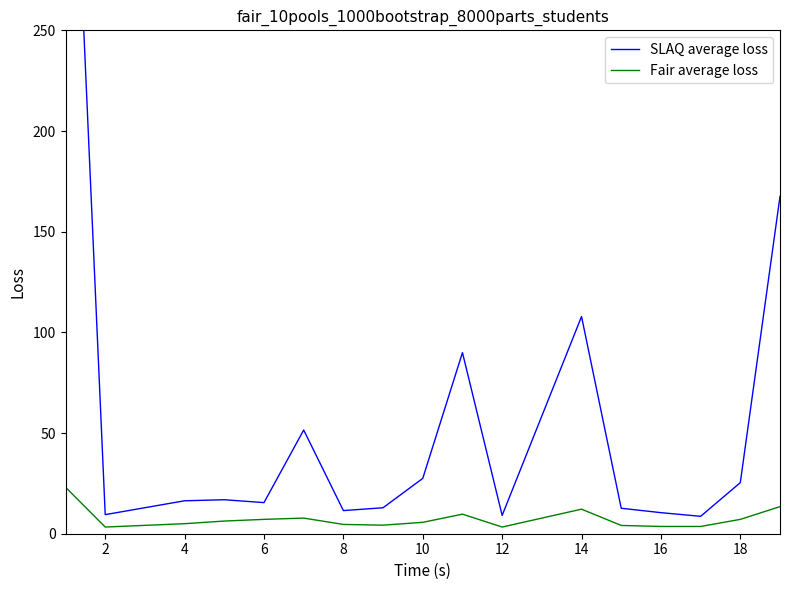

True or false: SLAQ average loss and Fair average loss cross at least once.

False